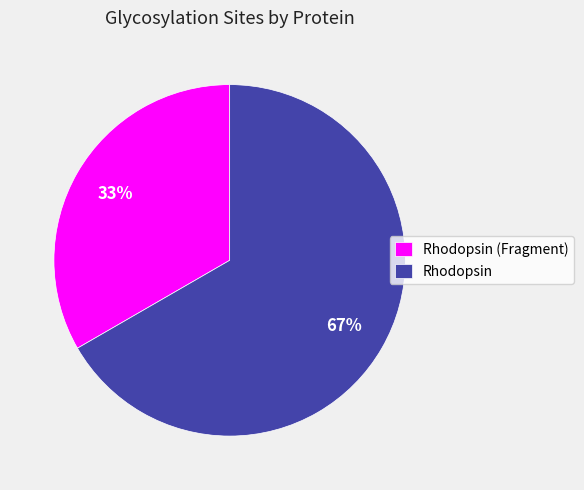

To the nearest percent, what portion does Rhodopsin represent?

67%